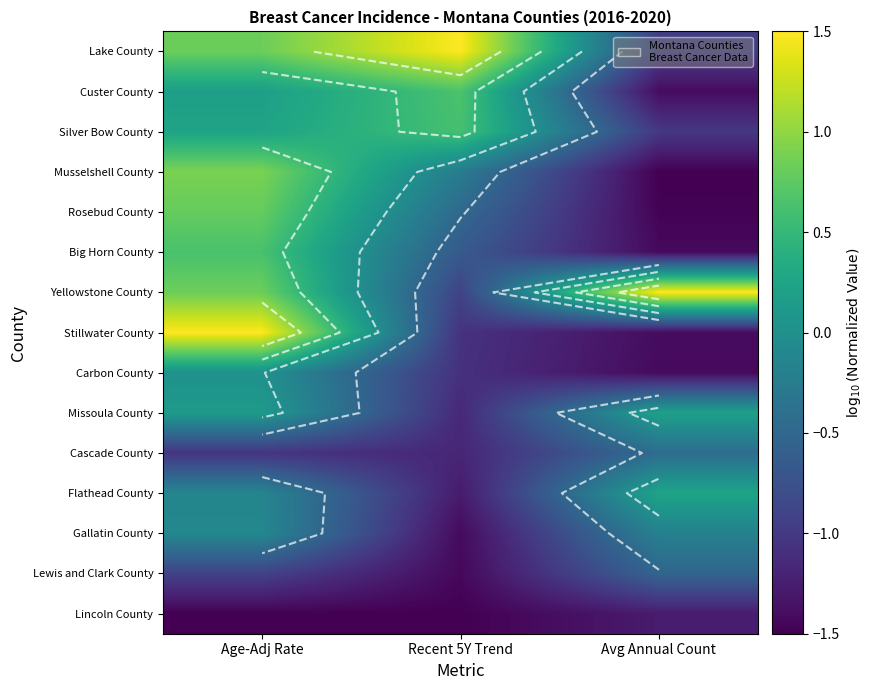

Is it true that Big Horn County equals -0.7 at Recent 5Y Trend?

True